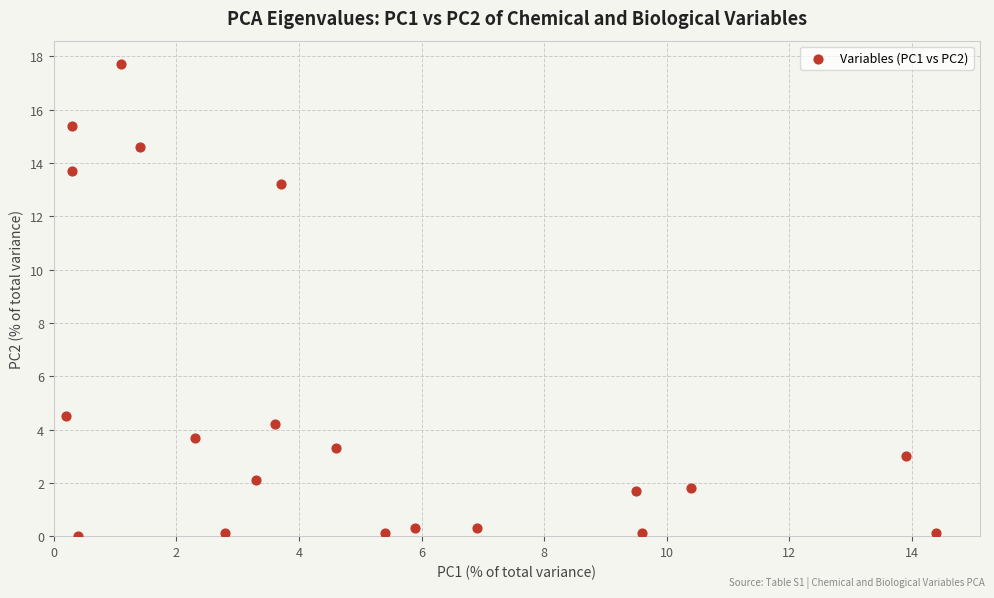

What Y value in the scatter plot is closest to 8?

4.5